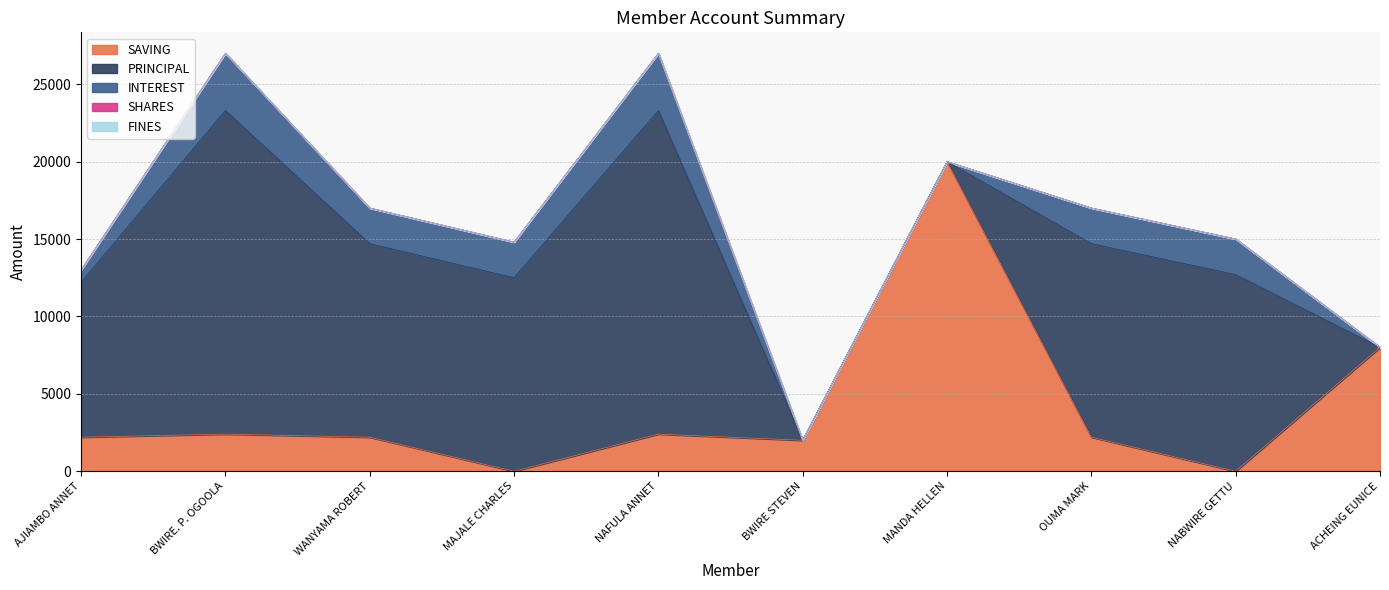

What is the sum of all SAVING values?

41400